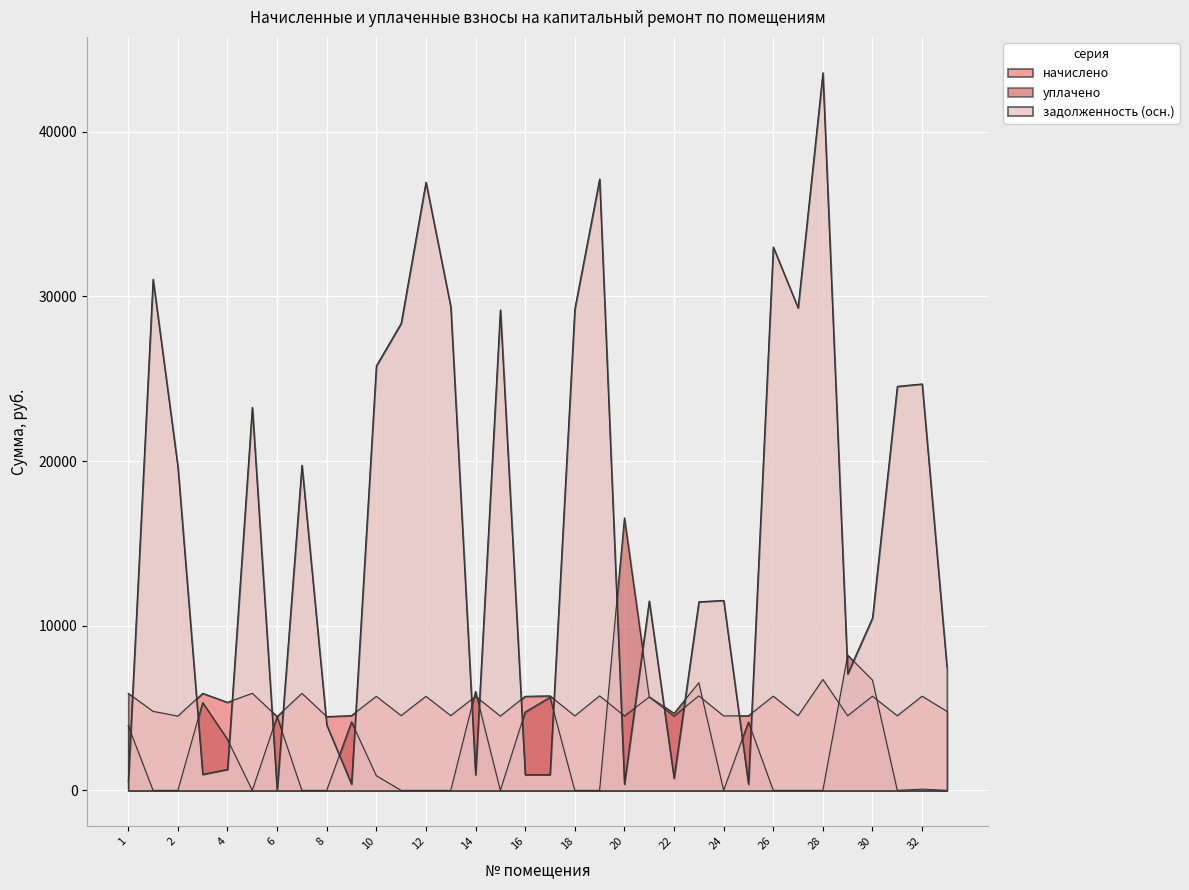

How many lines are shown in the chart?

3